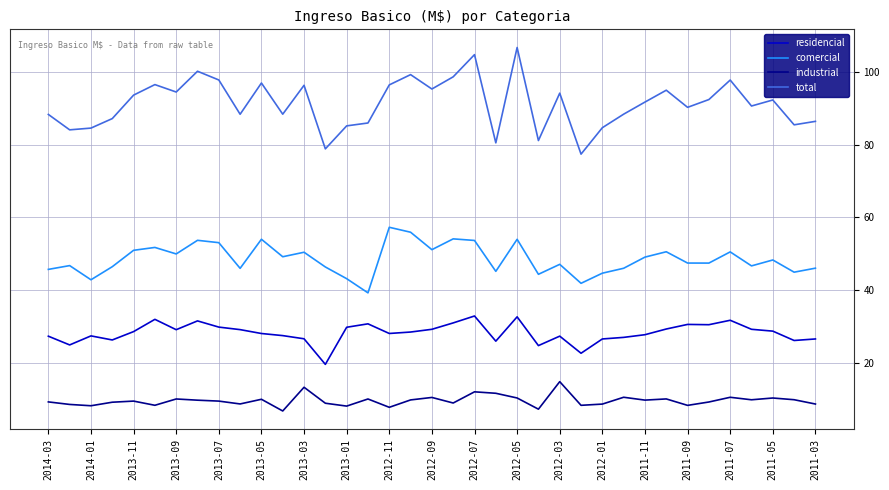

In total, how many points are lower than both neighbors (excluding endpoints)?

12